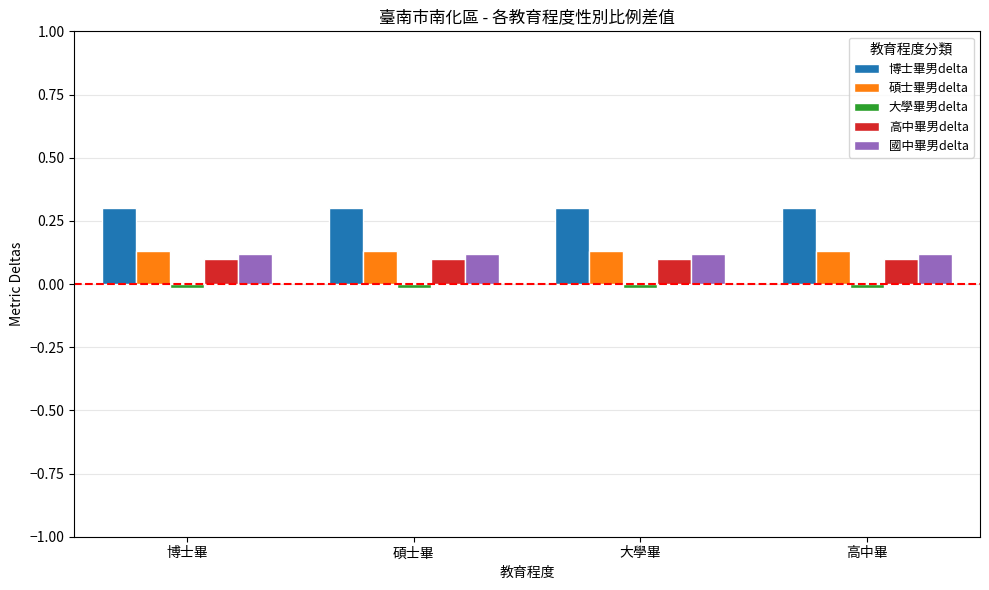

What is the maximum value shown in the chart?

0.3